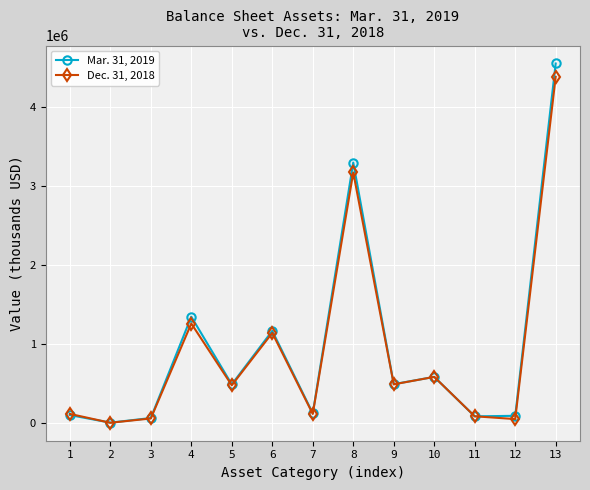

Does the chart display data point markers on the line(s)?

Yes